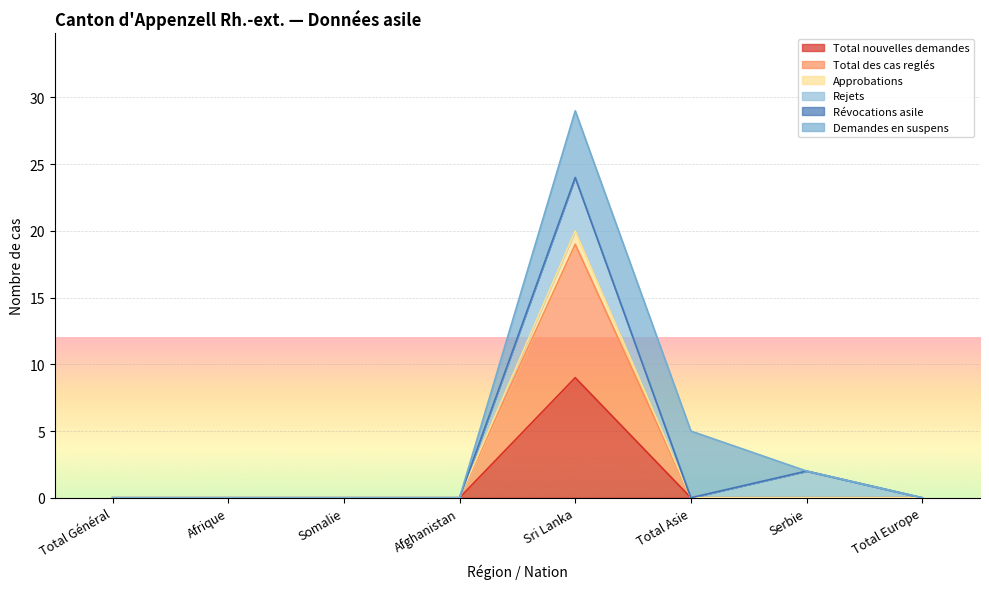

In Approbations, how many points are higher than both neighbors (excluding endpoints)?

1